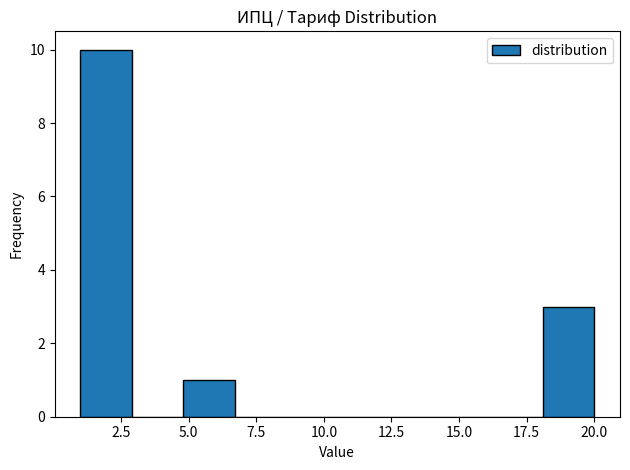

Around what value on the x-axis is the tallest bar? Give the approximate position of its centre, as read against the axis.

2.0